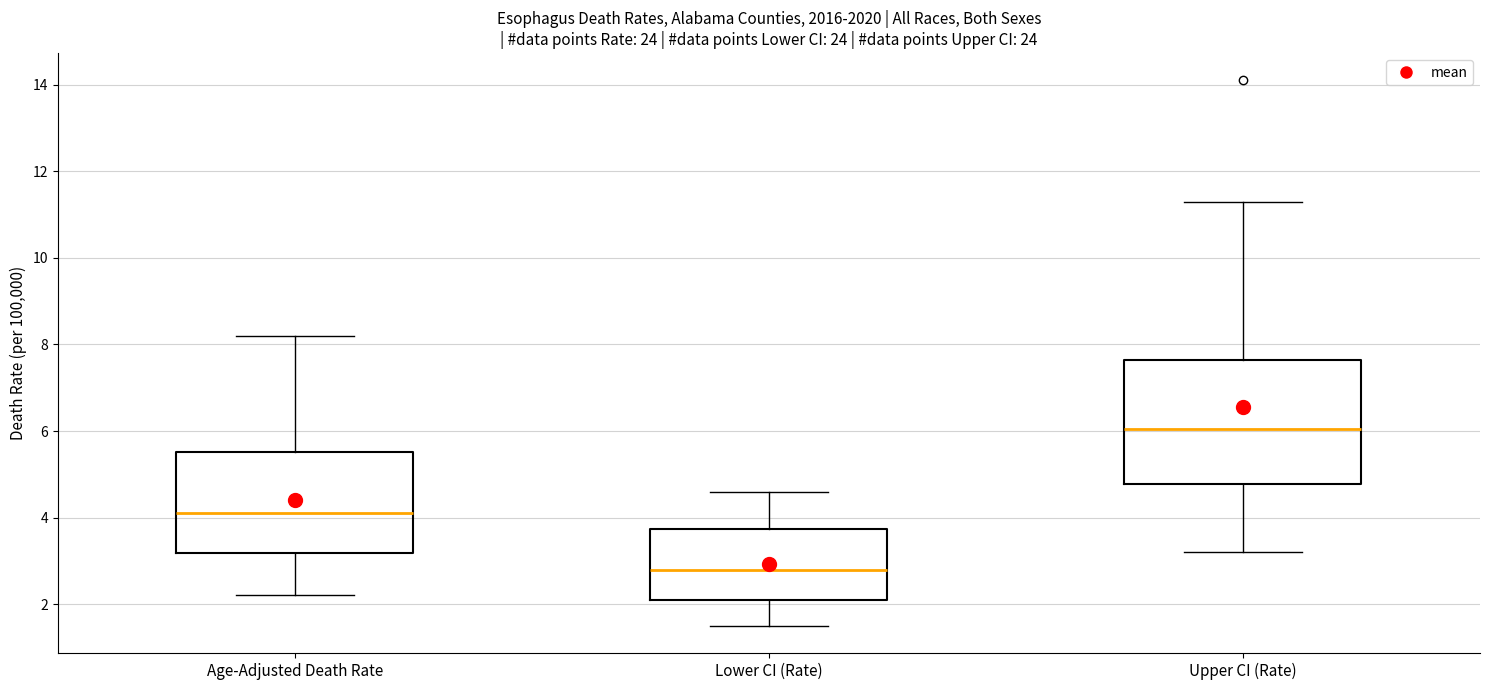

Where does the lower whisker of the box for Lower CI (Rate) end on the y-axis? The values are not printed on the chart, so give them approximately, as read against the axis.

1.6